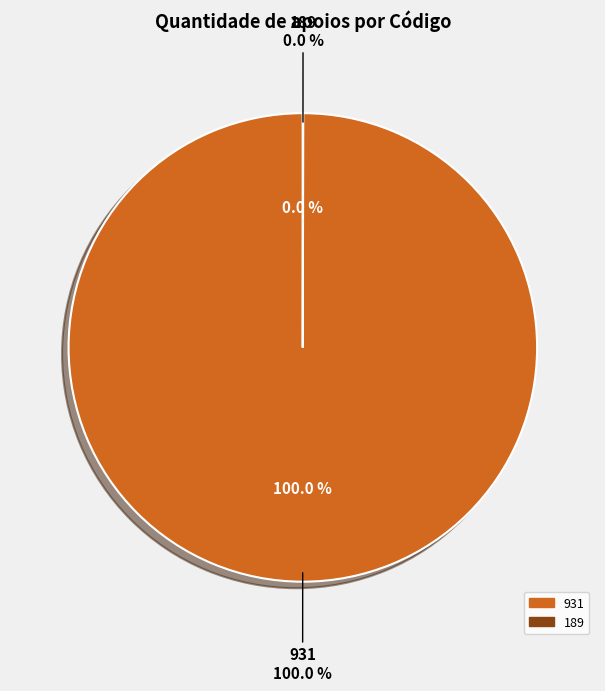

What is the total percentage of 931 and 189?

100.0%